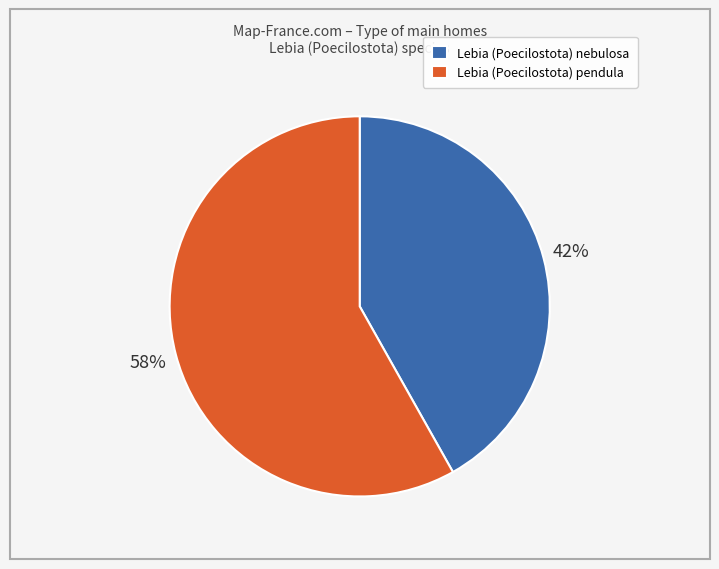

To the nearest percent, what is the combined percentage of Lebia (Poecilostota) pendula and Lebia (Poecilostota) nebulosa?

100%